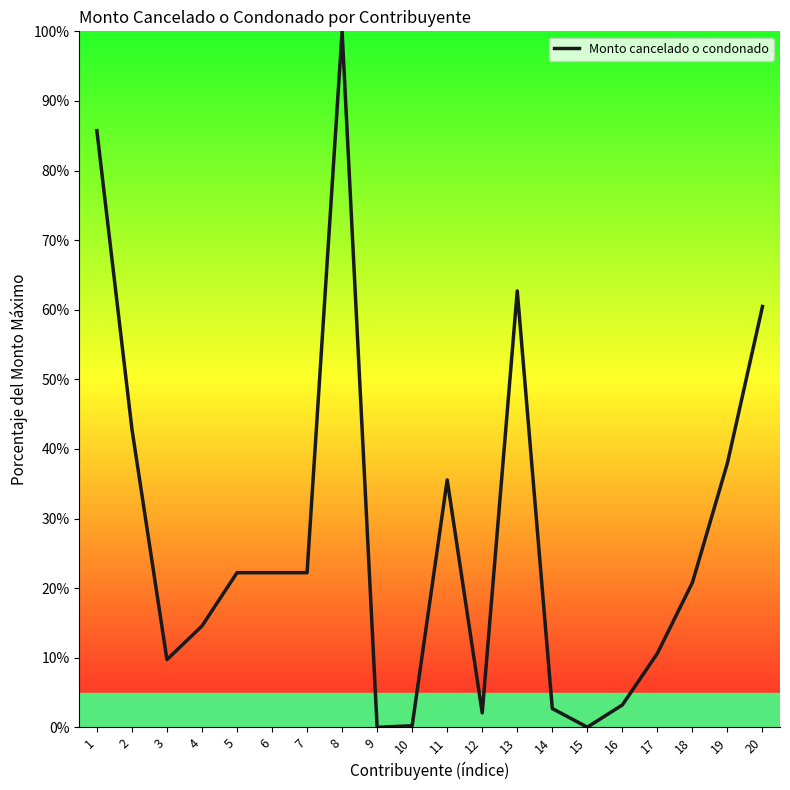

What is the ratio of the value at 13 to the value at 14?

23.2